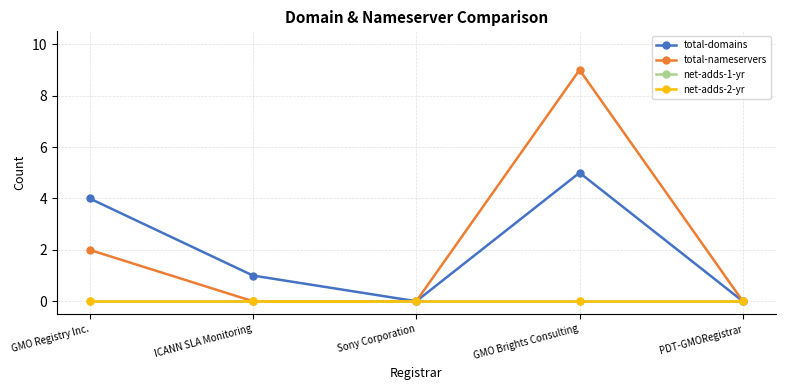

Does the chart have visible grid lines?

Yes